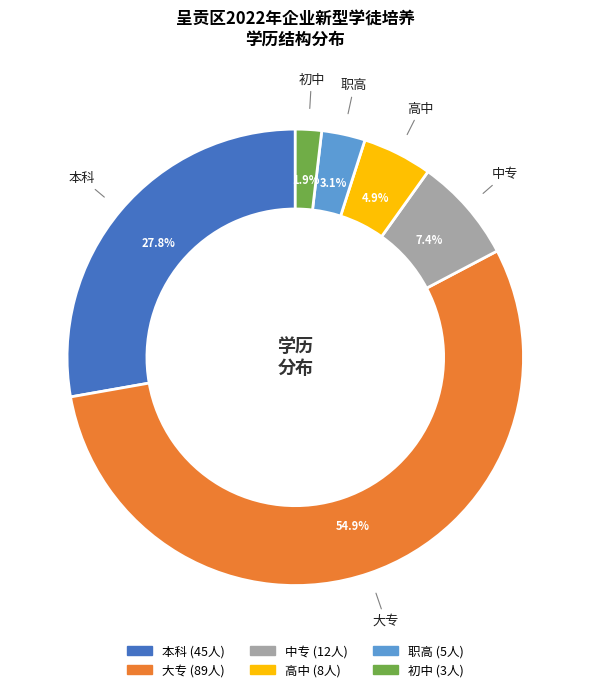

Is it true that 初中 is 2% of the pie?

True